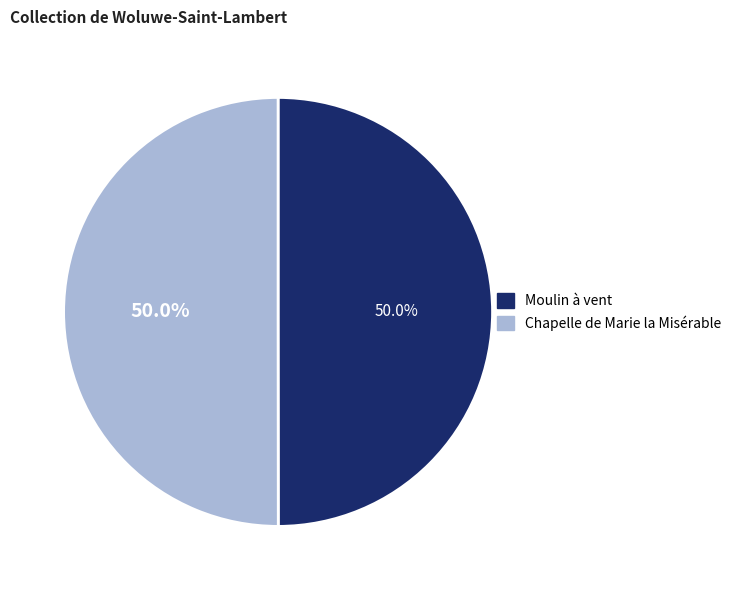

What is the total percentage of Moulin à vent and Chapelle de Marie la Misérable?

100.0%